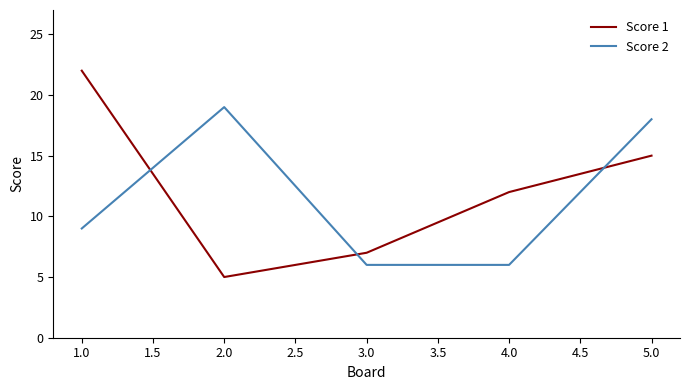

How many interior local peaks does the Score 2 series have?

1